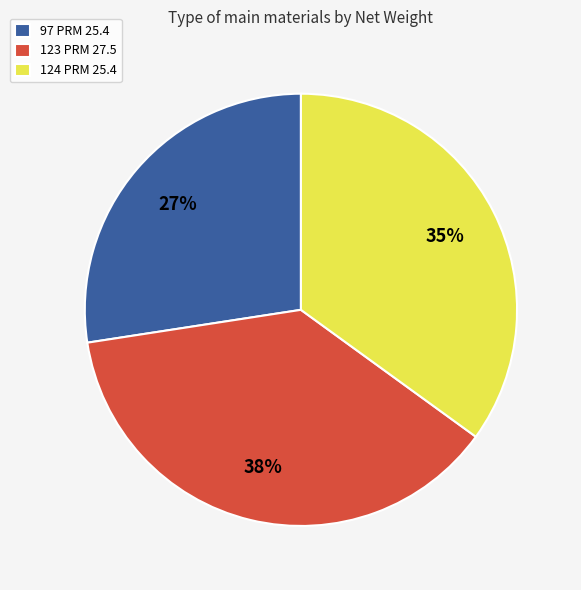

Does 123 PRM 27.5 represent more than half of the total?

No